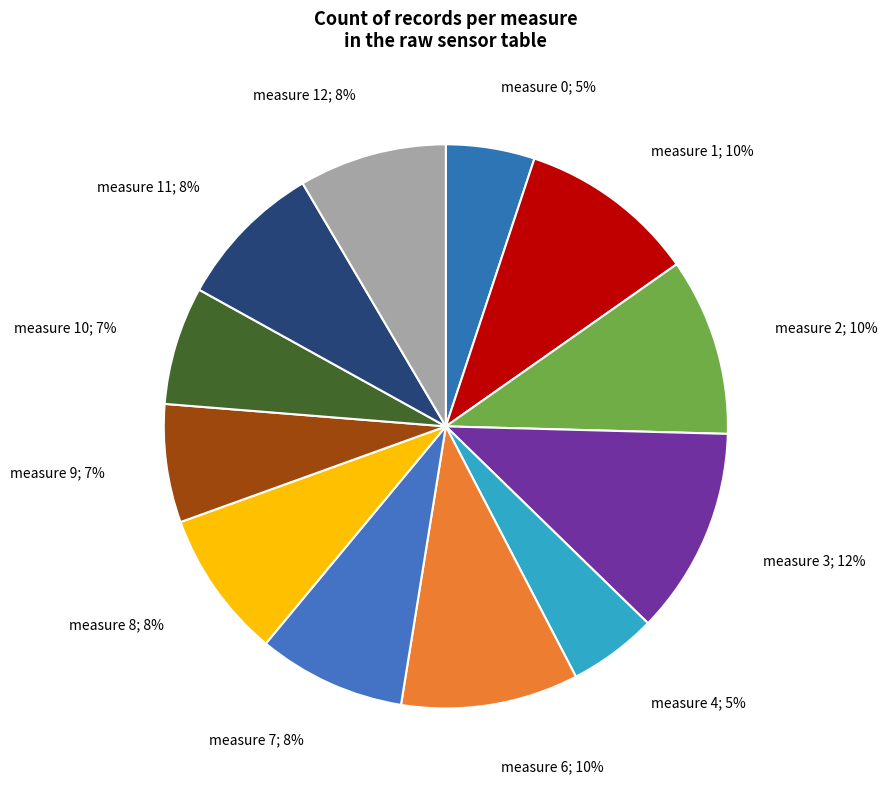

How many slices are in this pie chart?

12